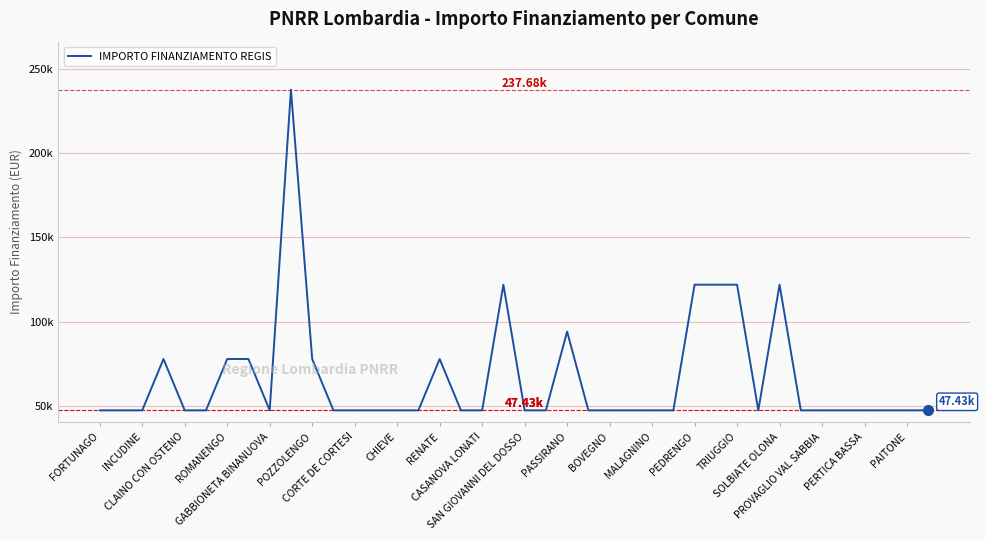

Does the chart have visible grid lines?

Yes